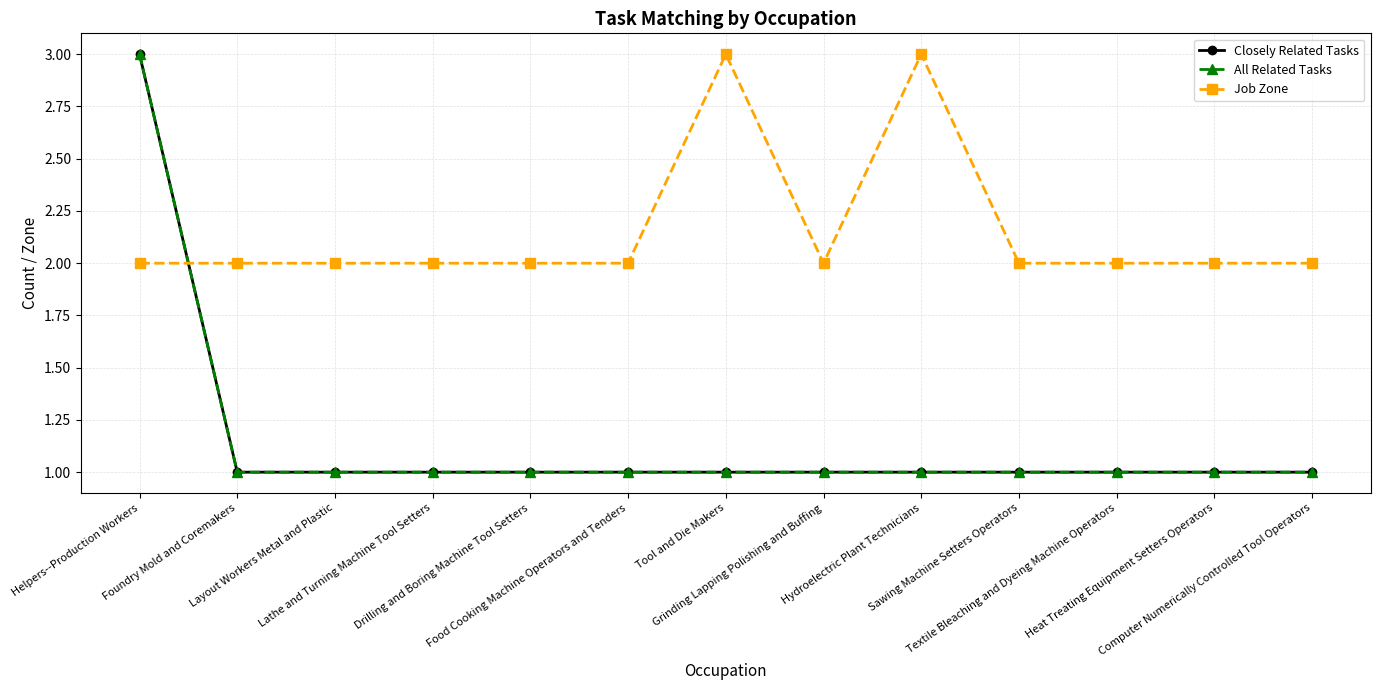

Does the chart have visible grid lines?

Yes